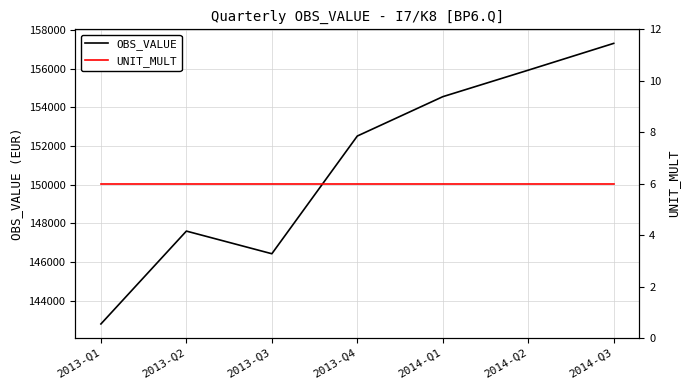

Is the value of UNIT_MULT at 2014-Q3 greater than the value of OBS_VALUE at 2013-Q2?

No